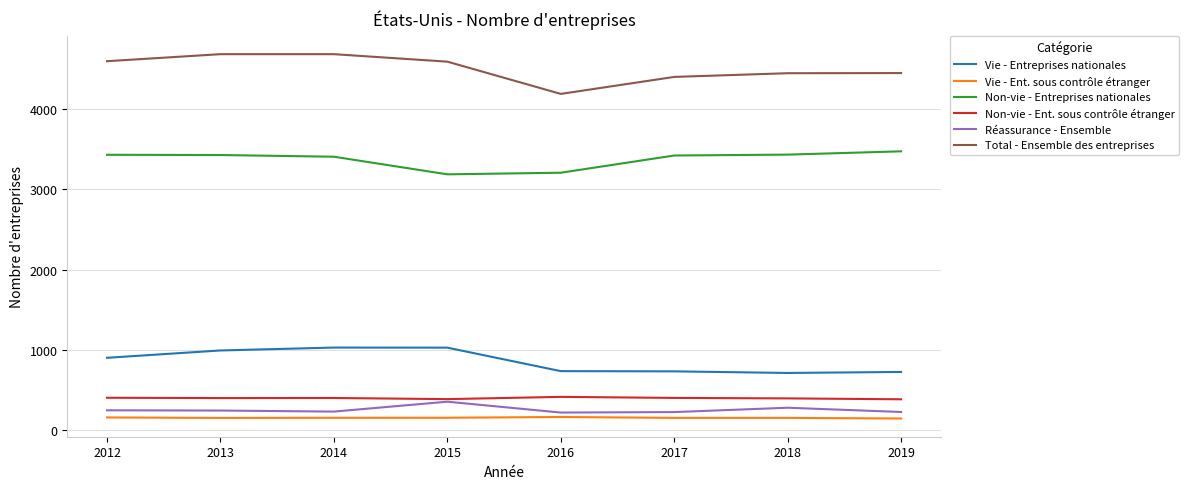

What is the average value of the Total - Ensemble des entreprises series?

4500.4